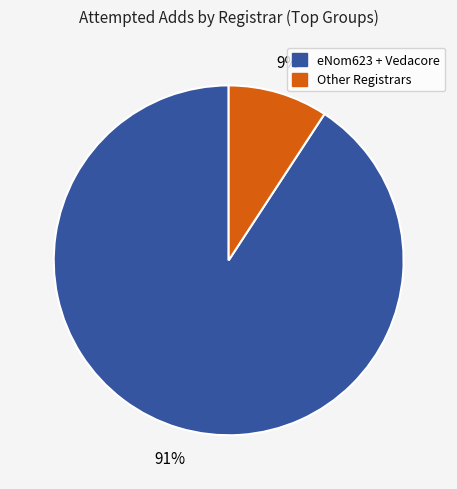

Does any single category account for the majority?

Yes